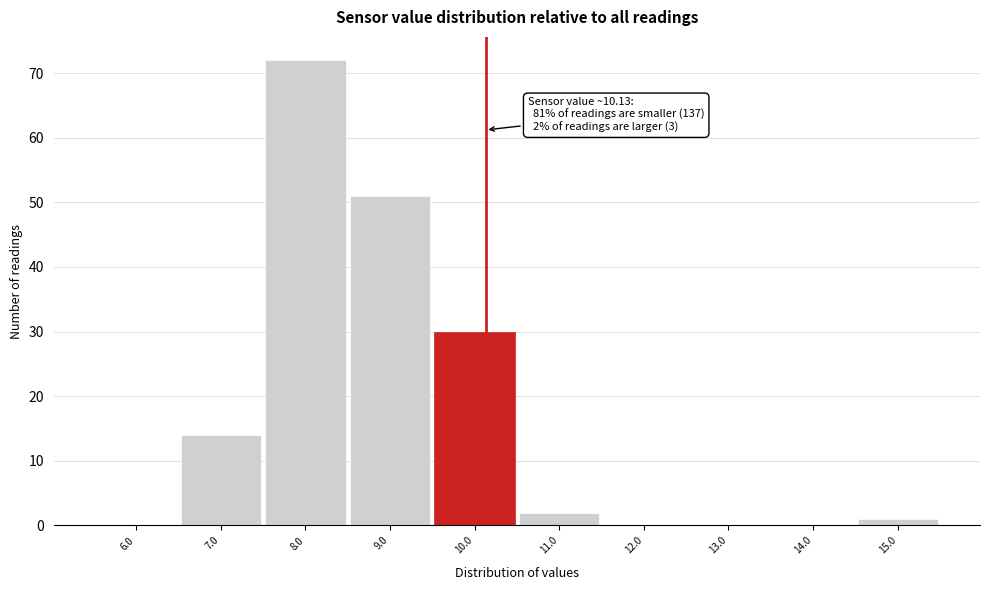

Which range on the x-axis has the tallest bar?

7.5 to 8.5